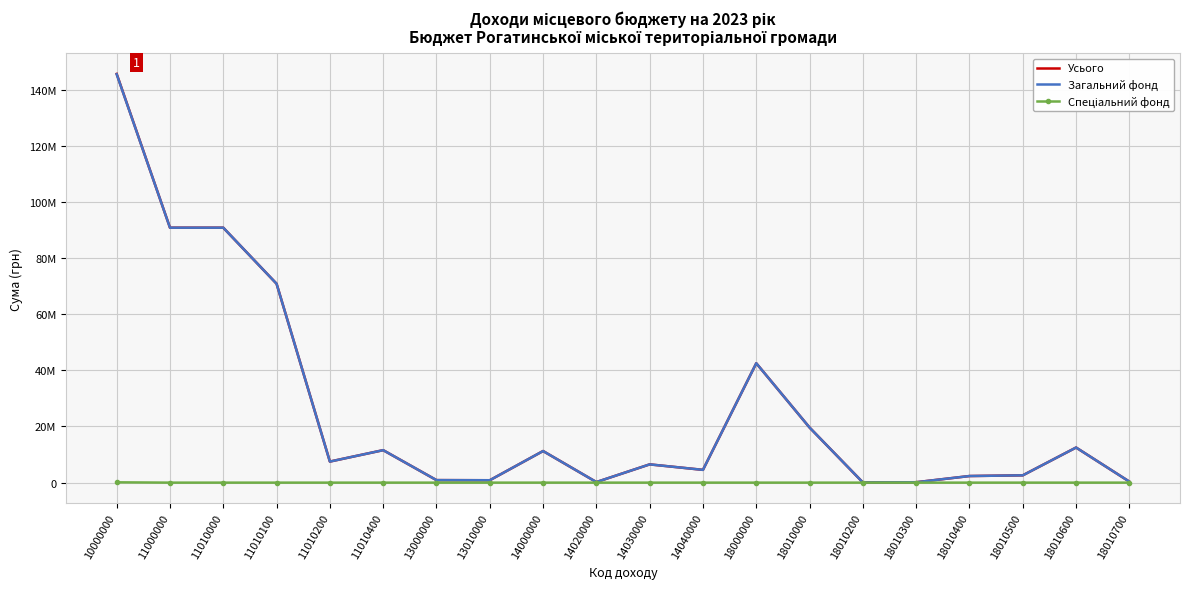

Rank the categories by Спеціальний фонд value from highest to lowest.

10000000, 11000000, 11010000, 11010100, 11010200, 11010400, 13000000, 13010000, 14000000, 14020000, 14030000, 14040000, 18000000, 18010000, 18010200, 18010300, 18010400, 18010500, 18010600, 18010700